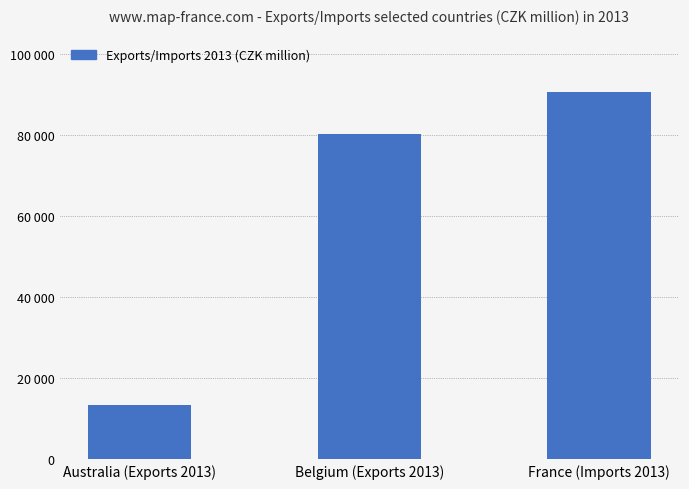

Rank the categories by value from lowest to highest.

Australia (Exports 2013), Belgium (Exports 2013), France (Imports 2013)